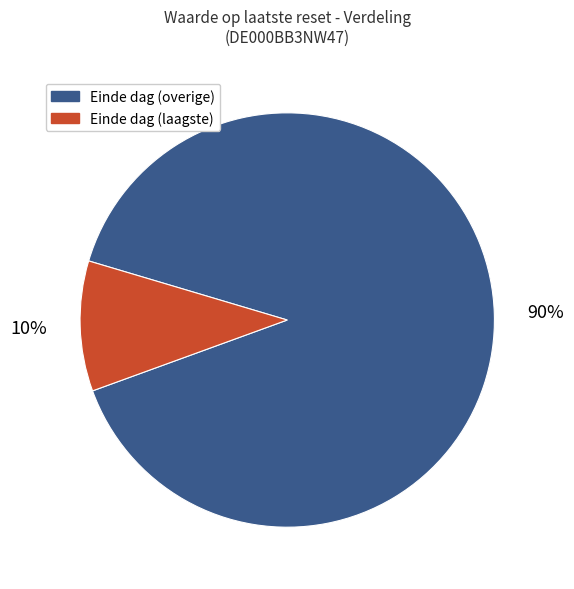

Is there any slice that represents more than half of the pie?

Yes